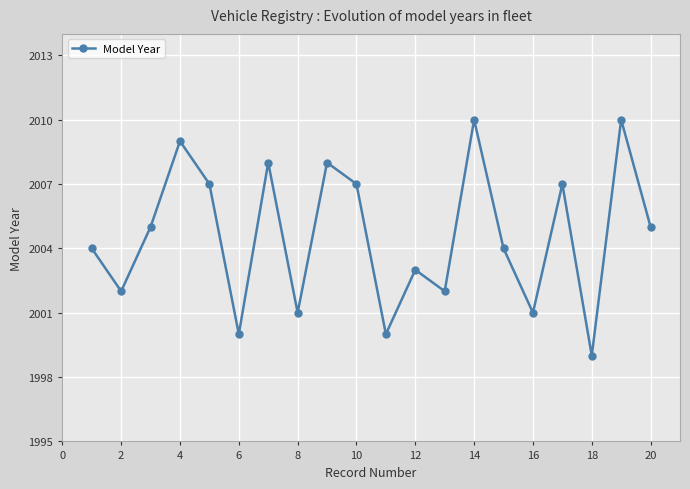

True or false: the data has more than 0 interior local peaks.

True